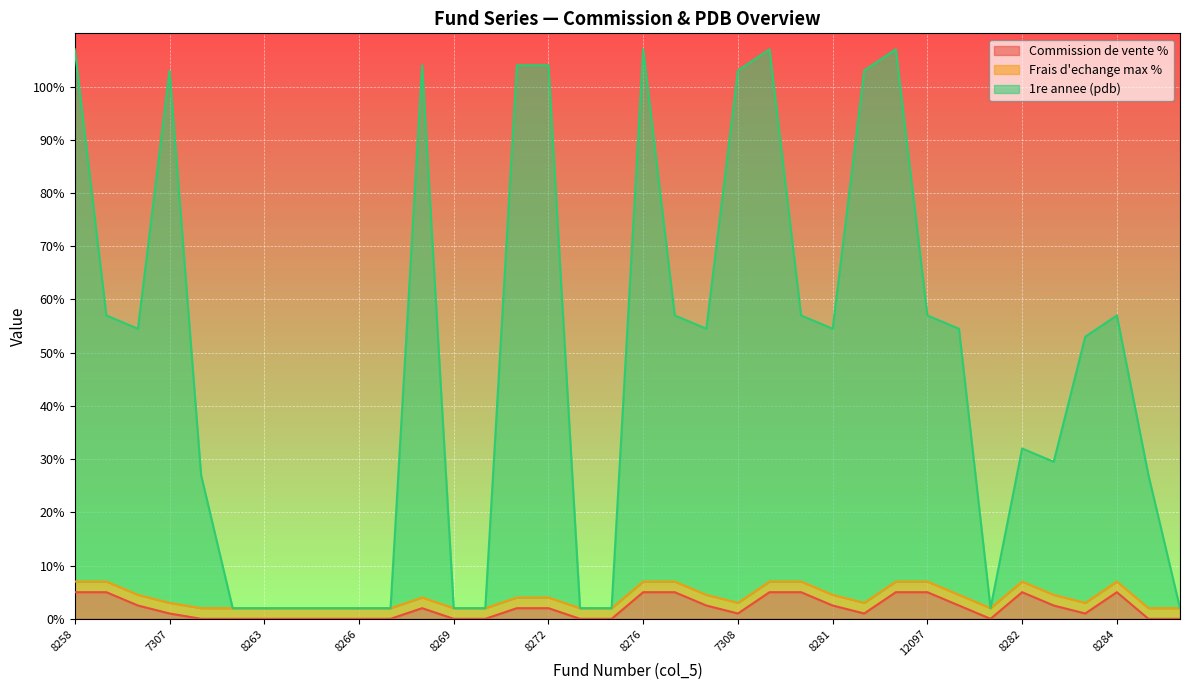

True or false: Commission de vente % has more than 0 interior local peaks.

True